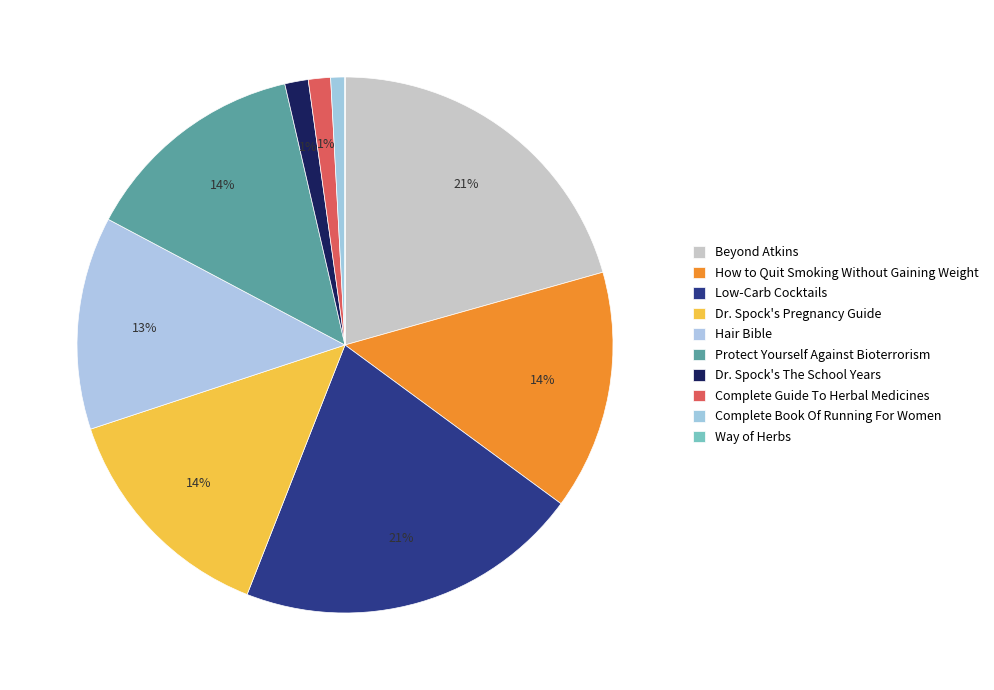

What is the largest slice in the pie chart?

Low-Carb Cocktails